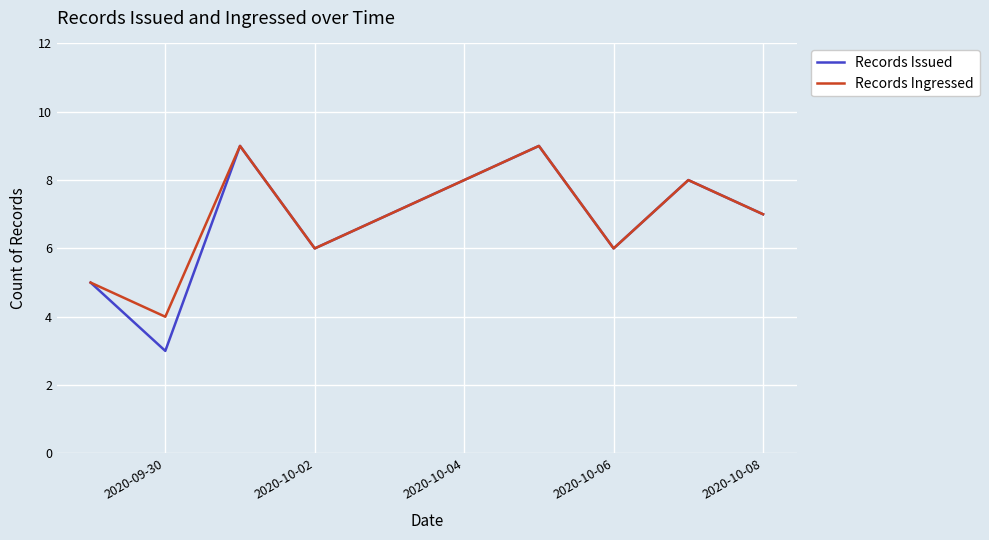

Is this an area chart (filled region under the line)?

No